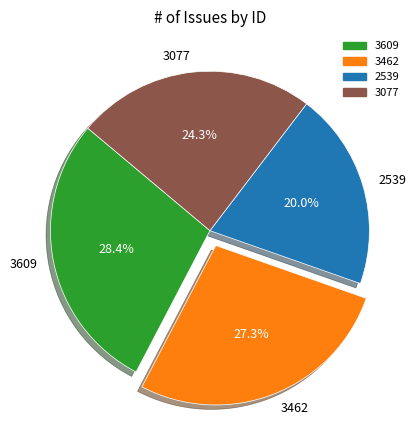

Is it true that 3462 is 27% of the pie?

True